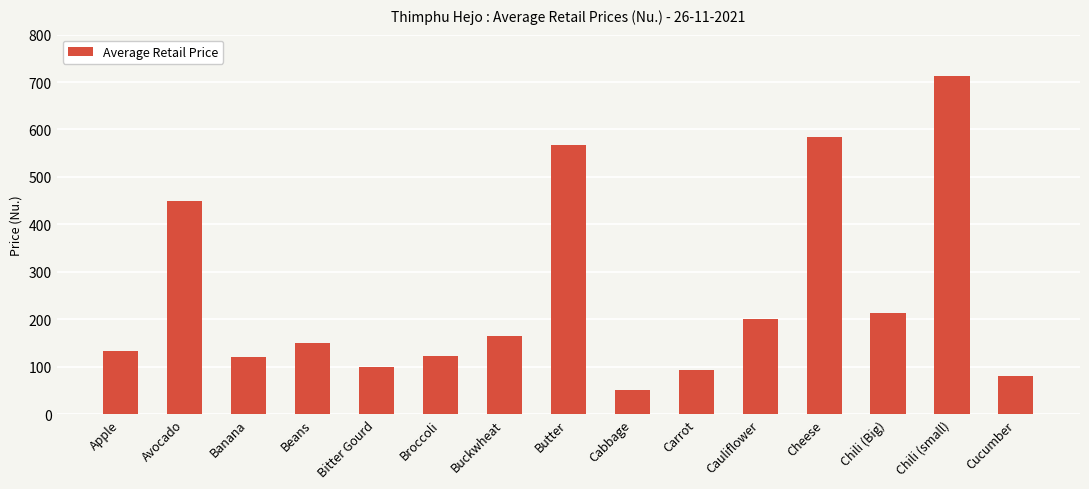

The value at Butter is 788.2. True or false?

False